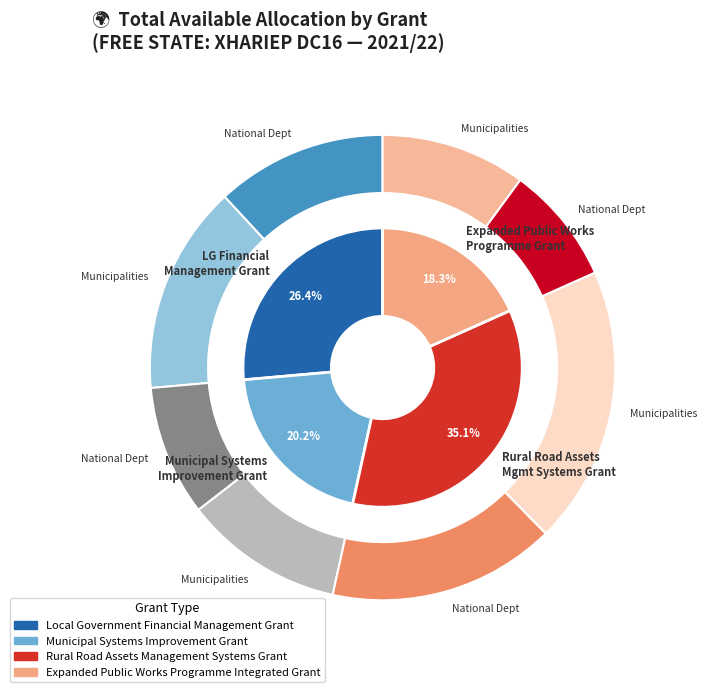

Approximately how many times larger is the value at Expanded Public Works Programme Integrated Grant compared to Local Government Financial Management Grant?

0.7